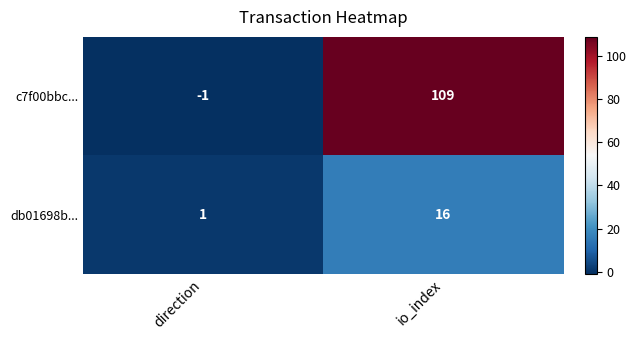

What is the difference between the maximum and minimum values in the c7f00bbc... series?

110